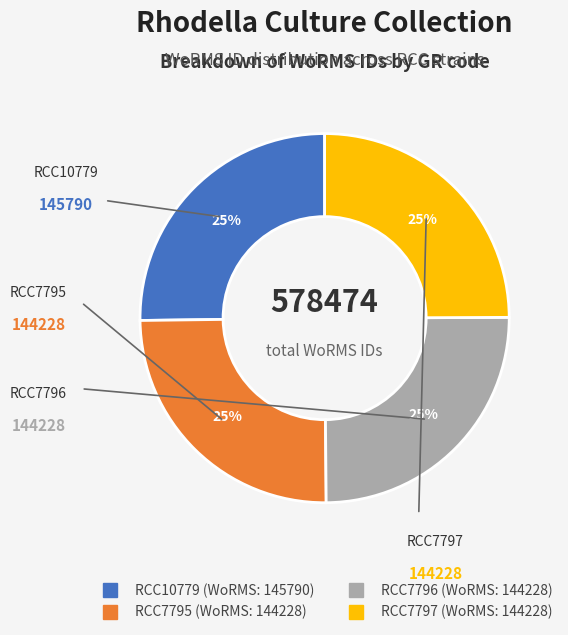

True or false: RCC7795 accounts for 25% of the total.

True